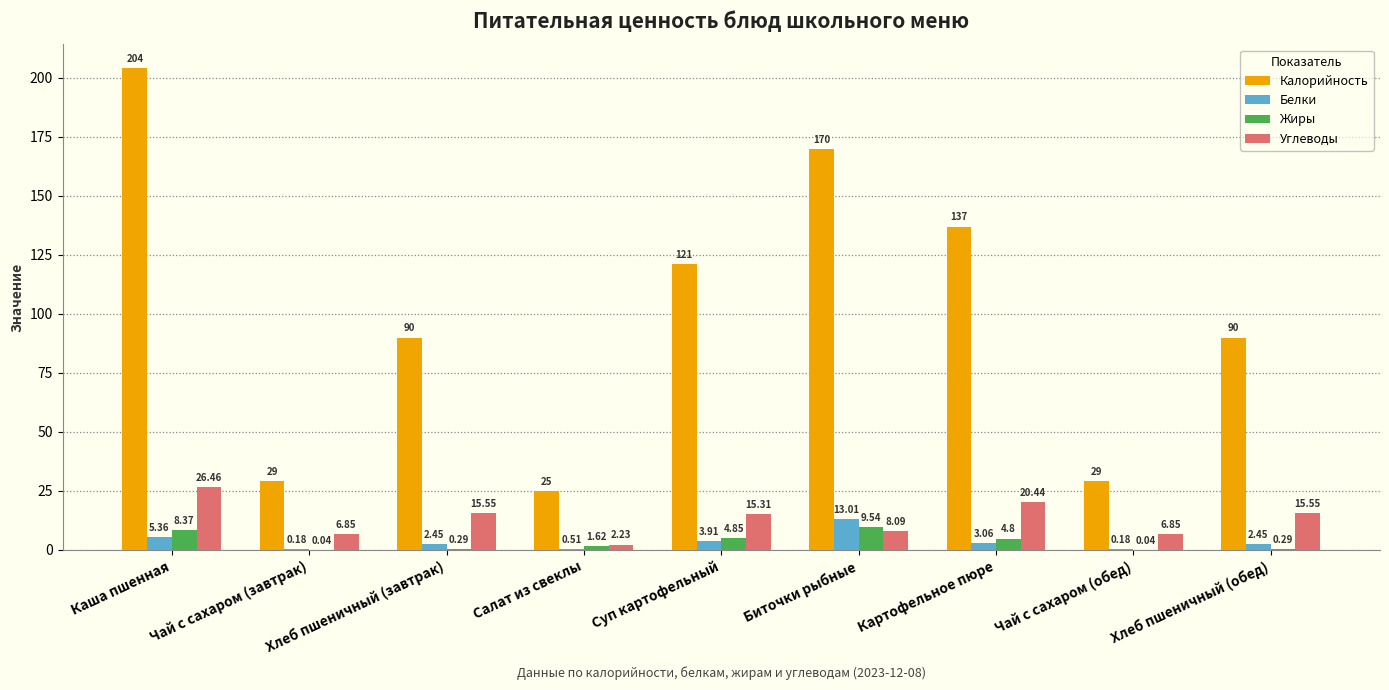

At which label does Жиры reach its peak?

Биточки рыбные